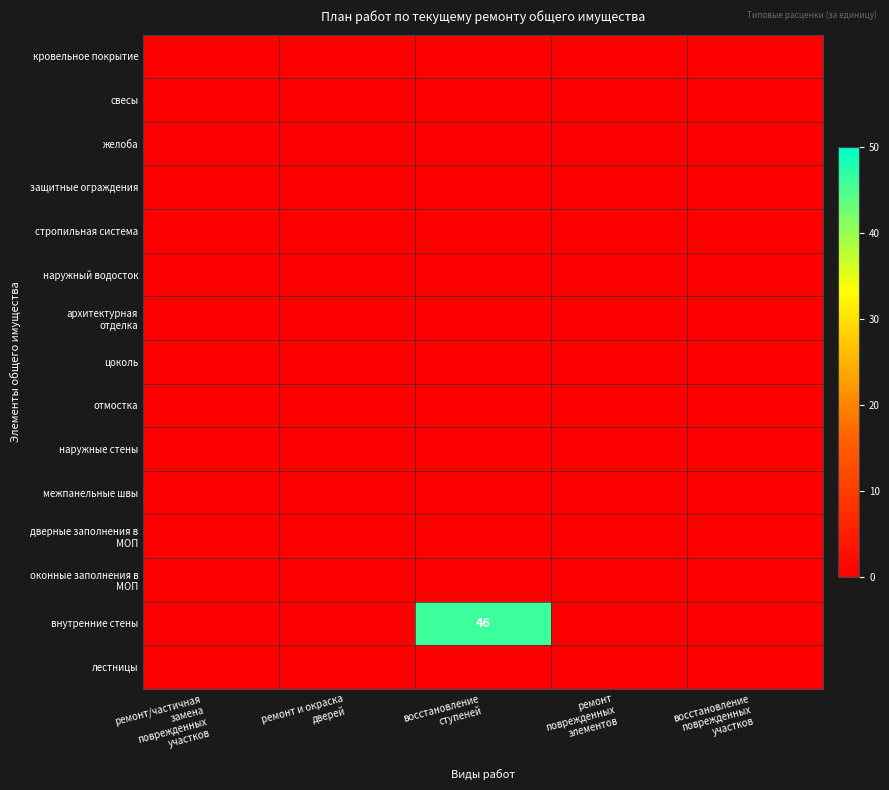

Which series has the largest range (max minus min)?

внутренние стены